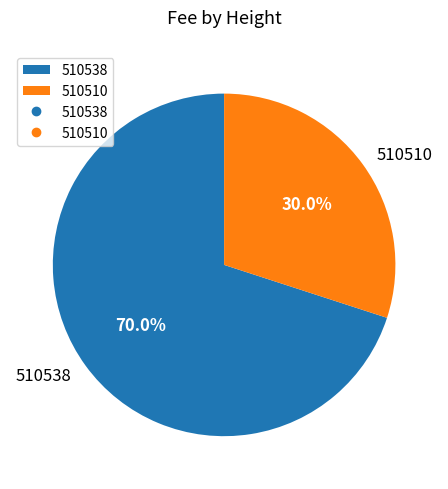

To the nearest percent, what portion does 510538 represent?

70%